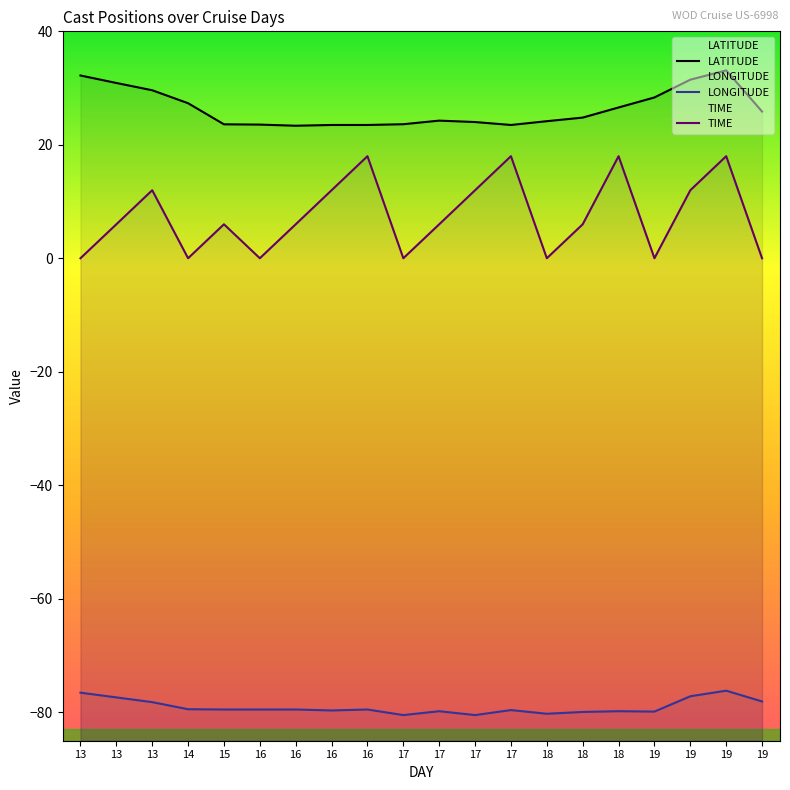

Rank the series by their maximum value, from lowest to highest.

LONGITUDE, TIME, LATITUDE